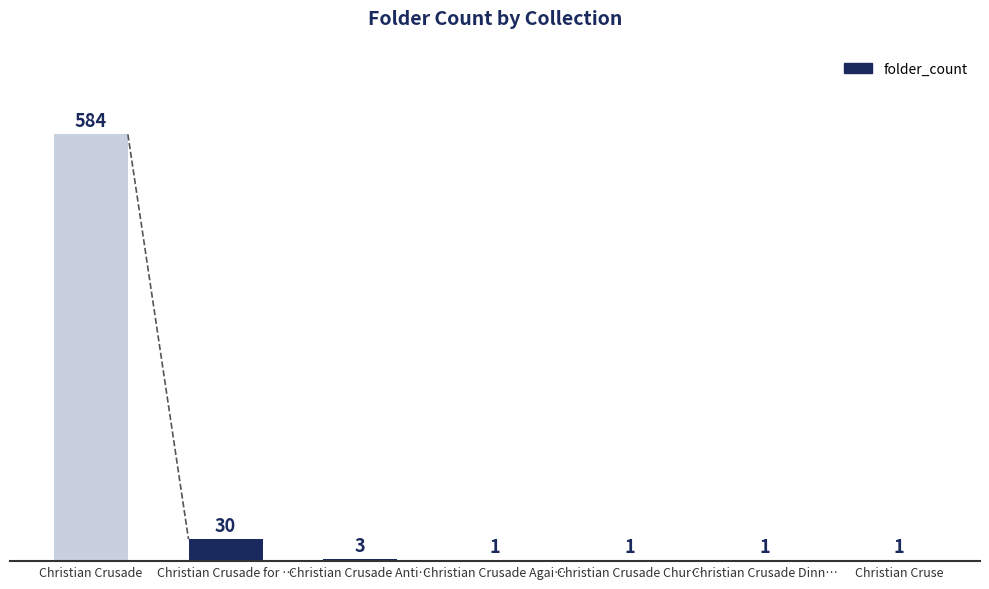

The value at Christian Crusade Dinn… is 1. True or false?

True